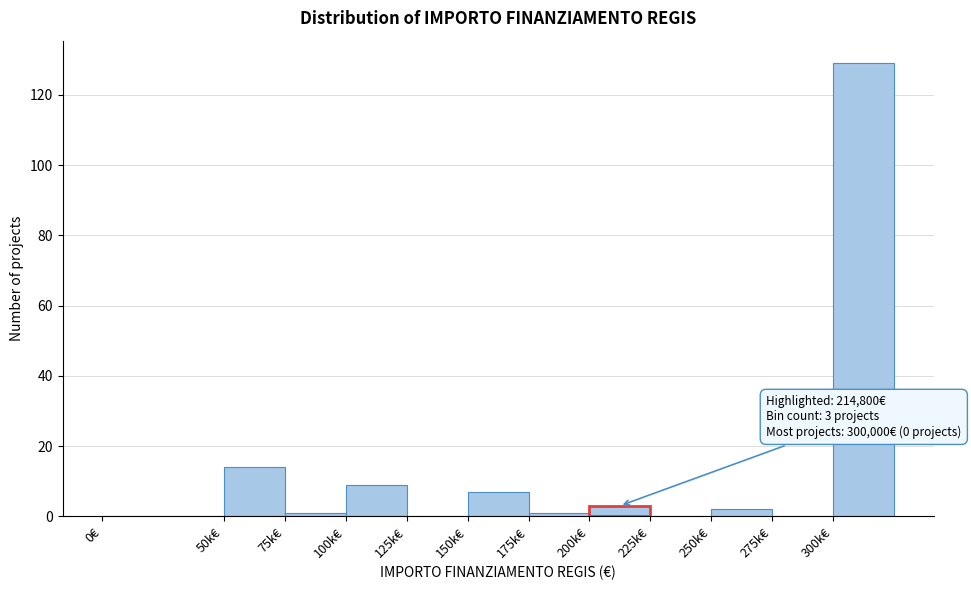

Reading right to left, list all the values displayed in this chart.

300k€=129	275k€=0	250k€=2	225k€=0	200k€=3	175k€=1	150k€=7	125k€=0	100k€=9	75k€=1	50k€=14	0€=0